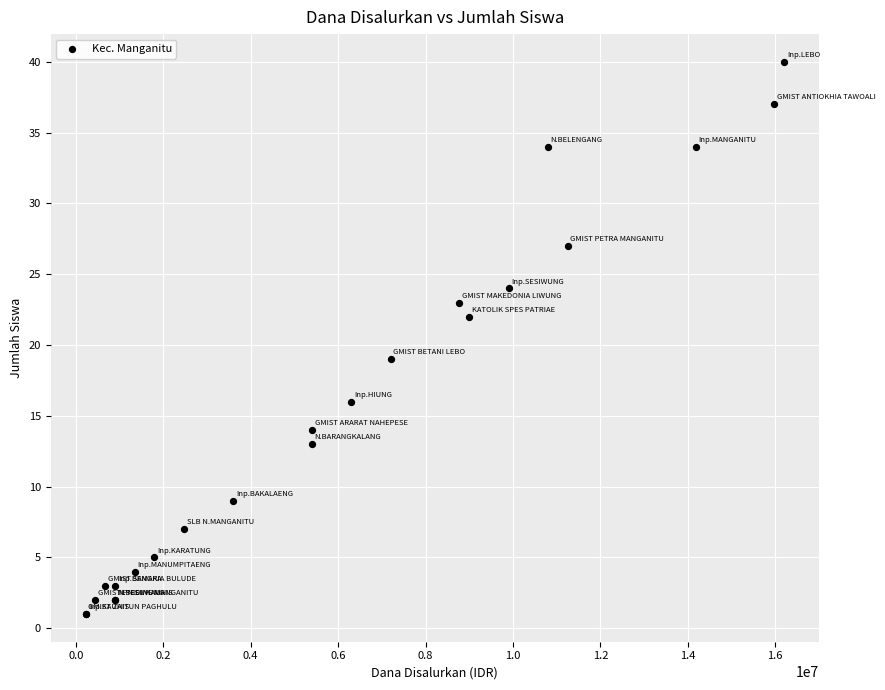

What Y value in the scatter plot is closest to 20?

19